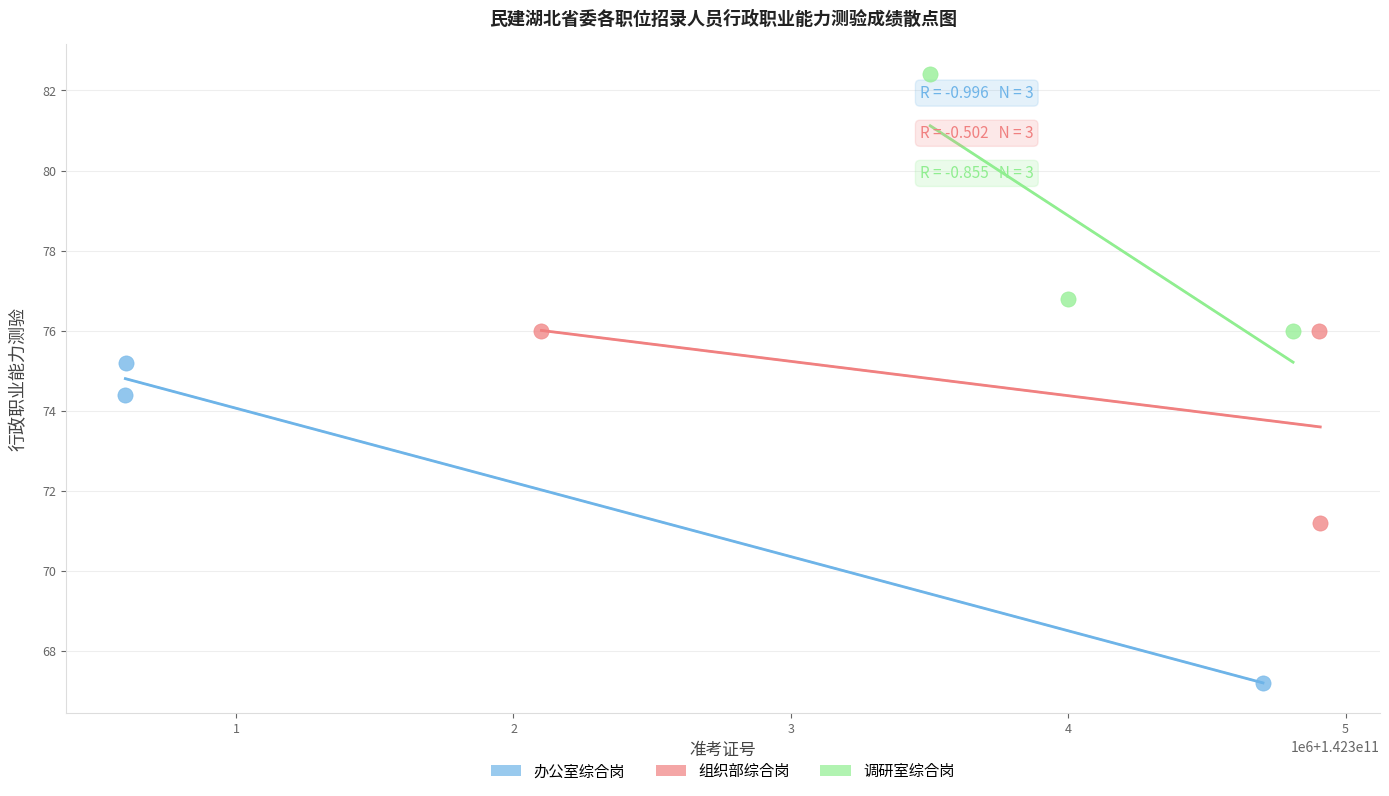

Which series reaches the minimum Y coordinate?

办公室综合岗